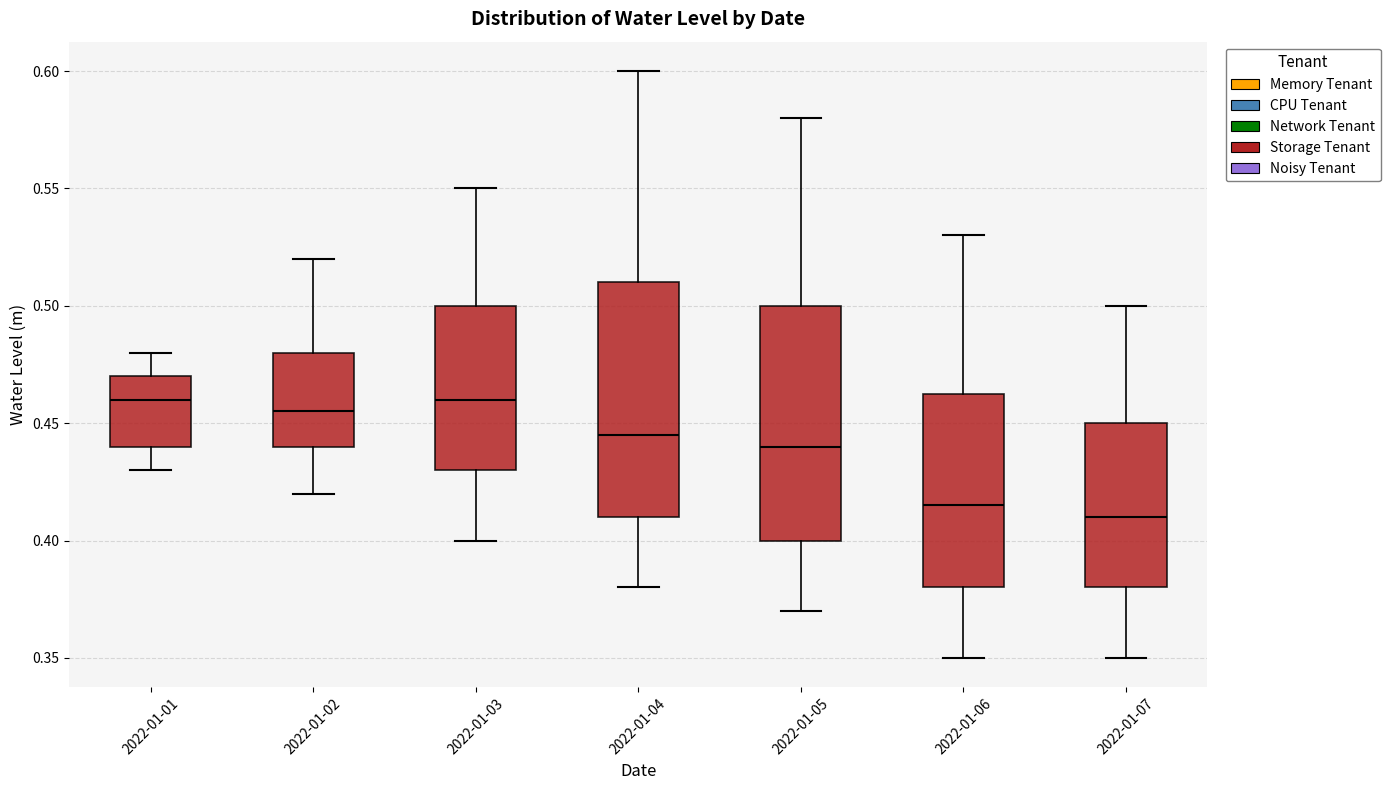

Where is the upper edge of the box for 2022-01-06 on the y-axis? The values are not printed on the chart, so give them approximately, as read against the axis.

0.465